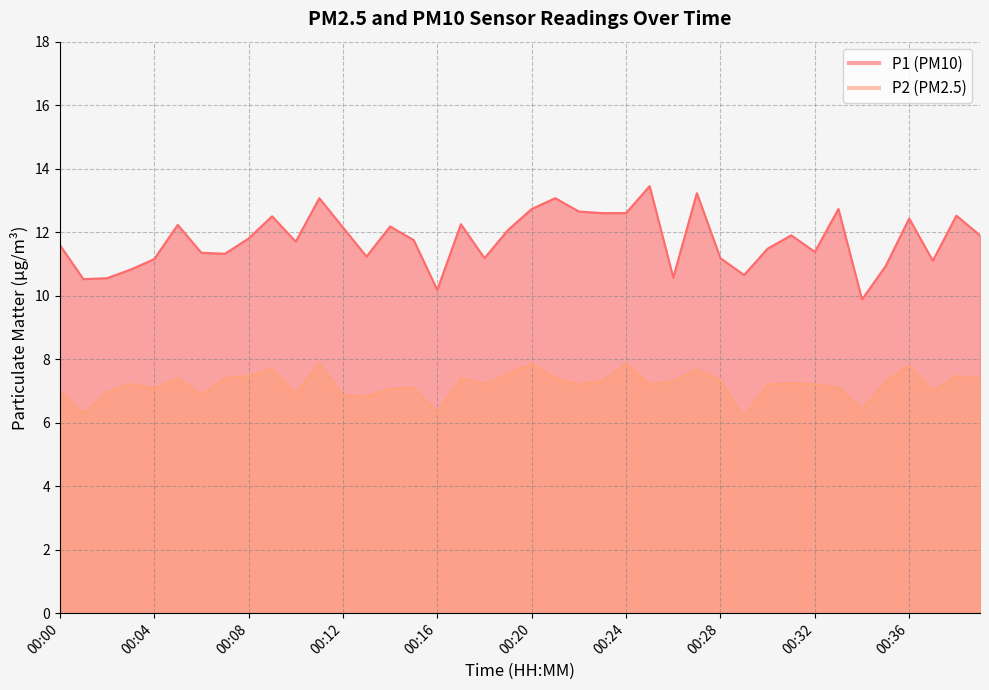

True or false: P1 and P2 cross at least once.

False